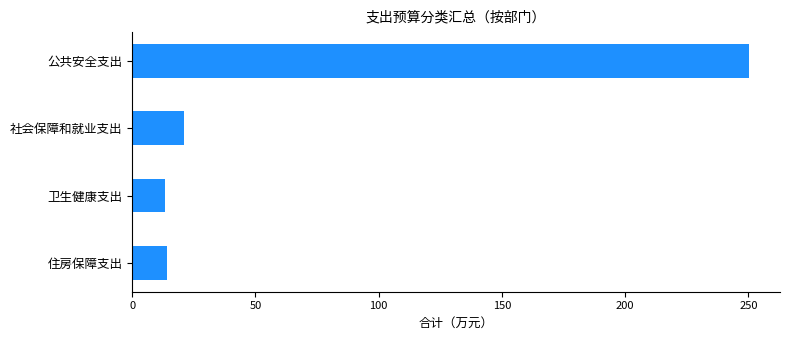

The chart shows a value of 14.1 at 住房保障支出. True or false?

True